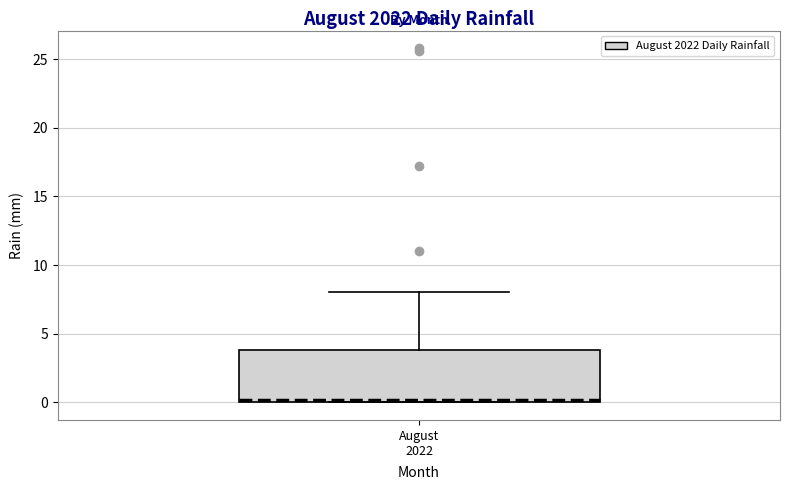

Where does the upper whisker of the box for August 2022 end on the y-axis? The values are not printed on the chart, so give them approximately, as read against the axis.

8